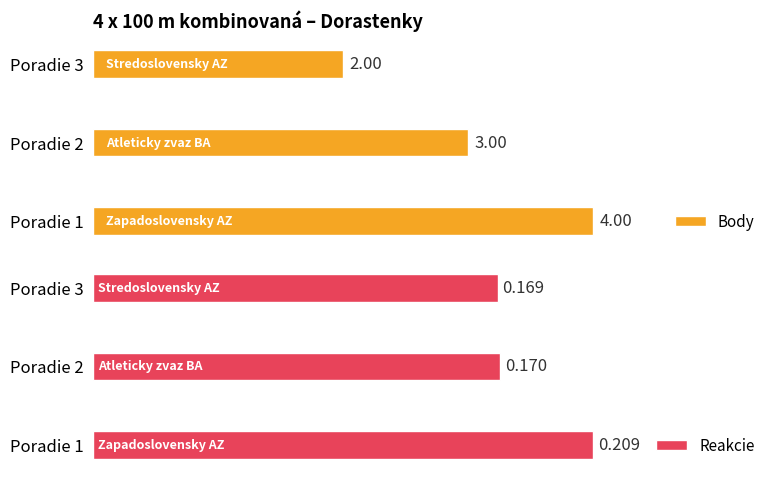

Rank the categories by Body value from lowest to highest.

Poradie 3, Poradie 2, Poradie 1